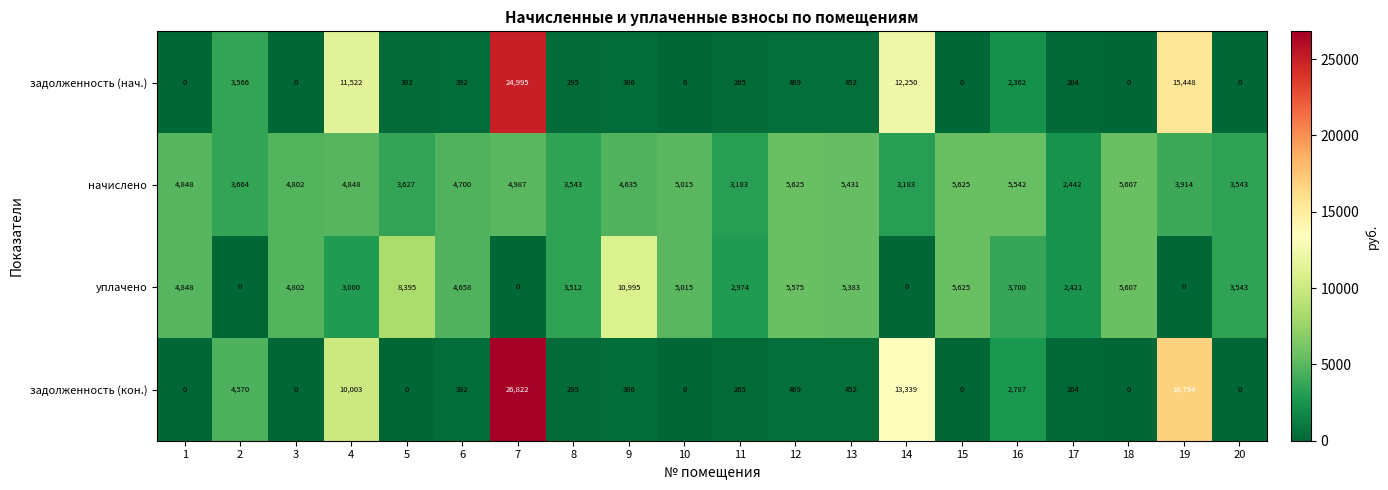

Which series changed the most between 16 and 17?

начислено